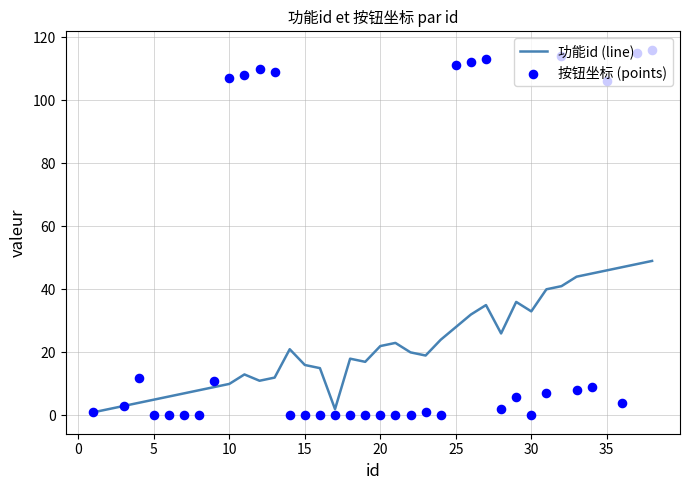

Which series has the largest total across all categories?

按钮坐标 (points)